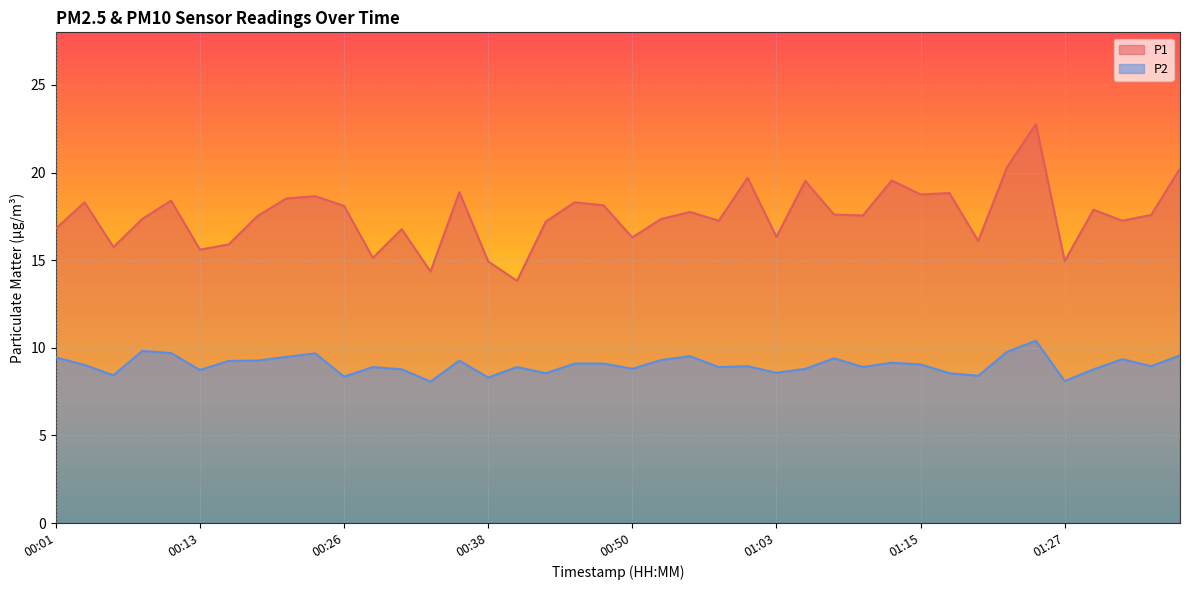

At which label does P2 first exceed 9?

00:01